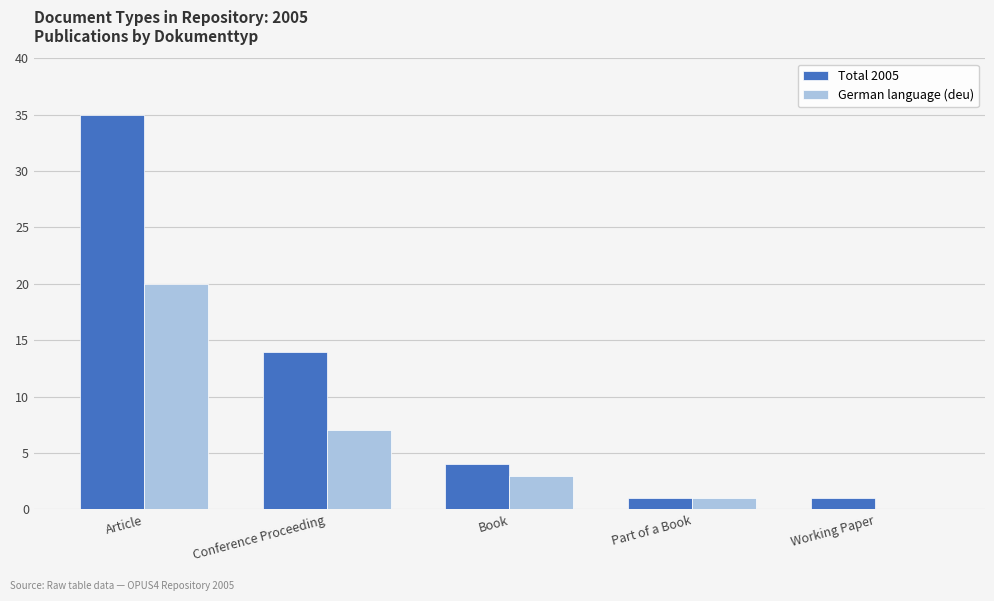

What is the total value across all series at Article?

55